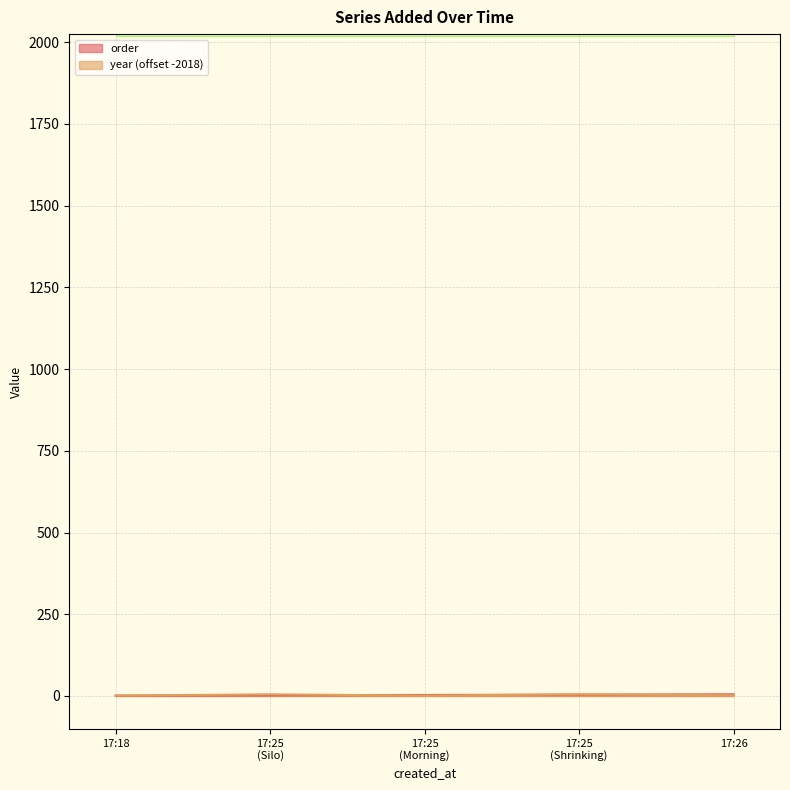

Which series has the largest total across all categories?

order